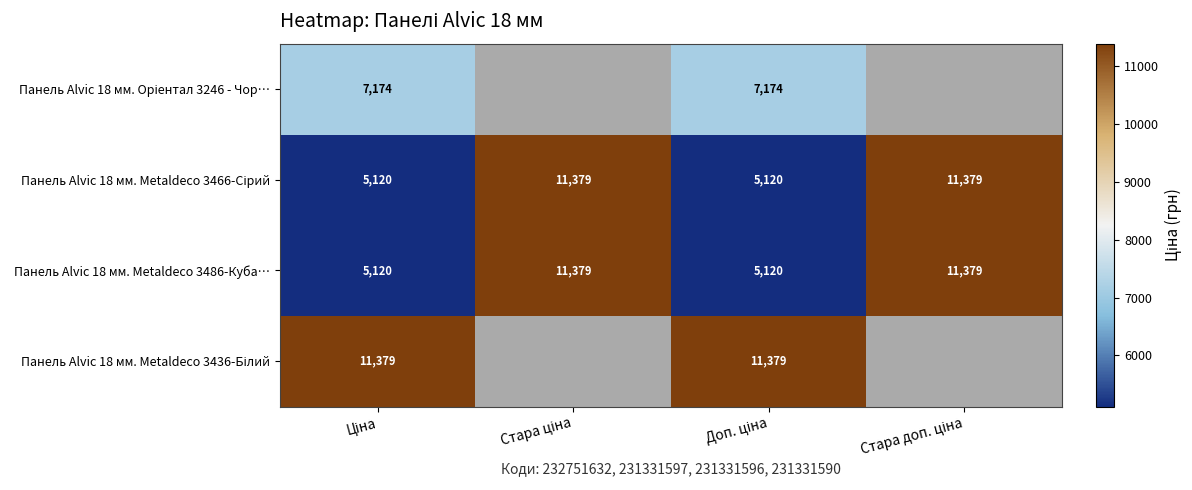

At which category is the sum across all series the highest?

Ціна